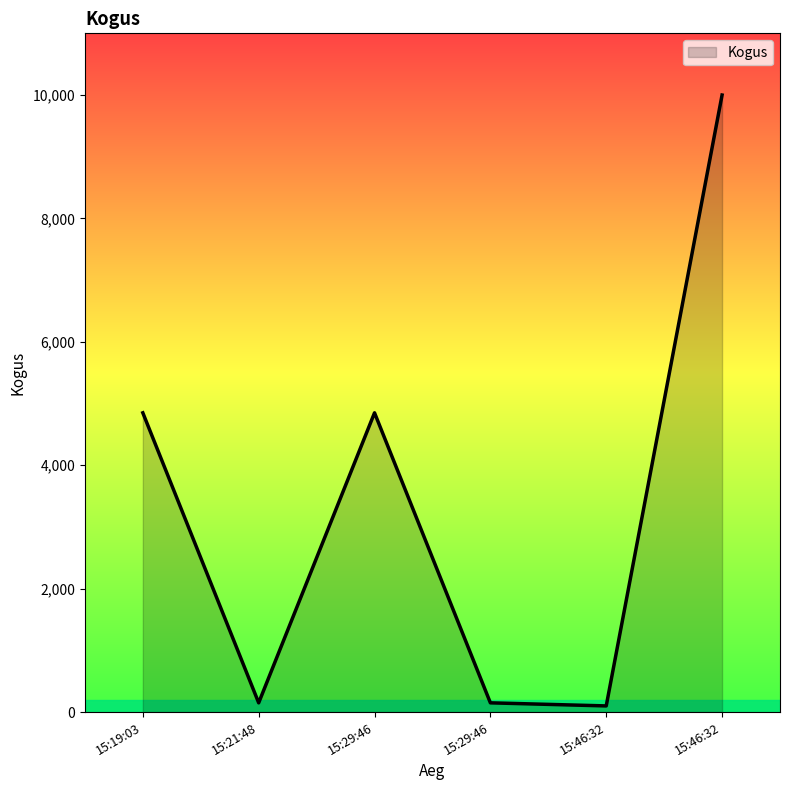

What is the value of the 5th point from the left?

100